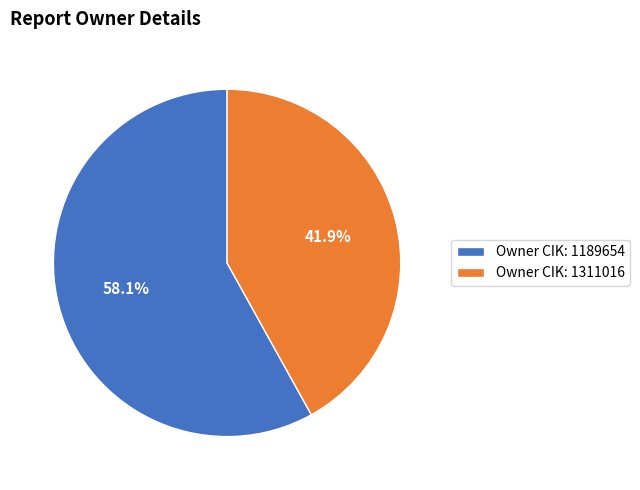

Which slice is the largest?

Owner CIK: 1189654